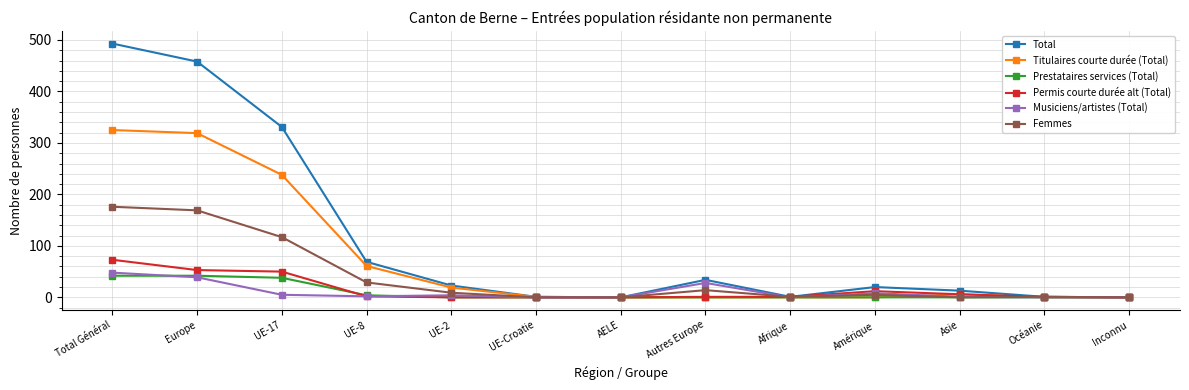

What is the label of the 3rd point from the left?

UE-17